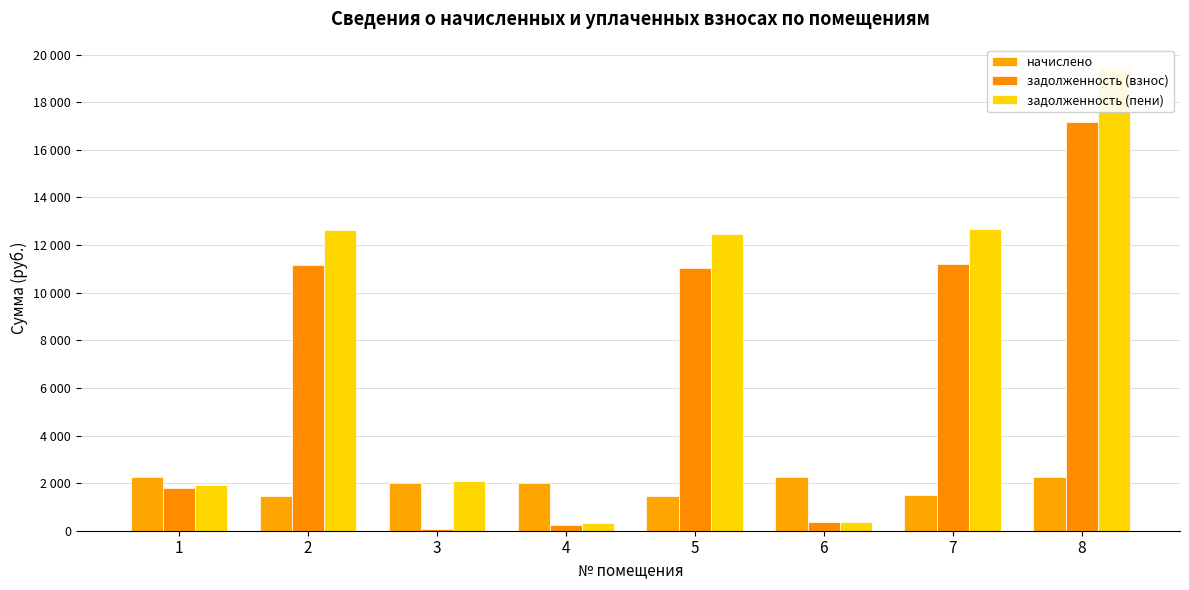

List the series in order of their peak value, highest first.

задолженность (пени), задолженность (взнос), начислено